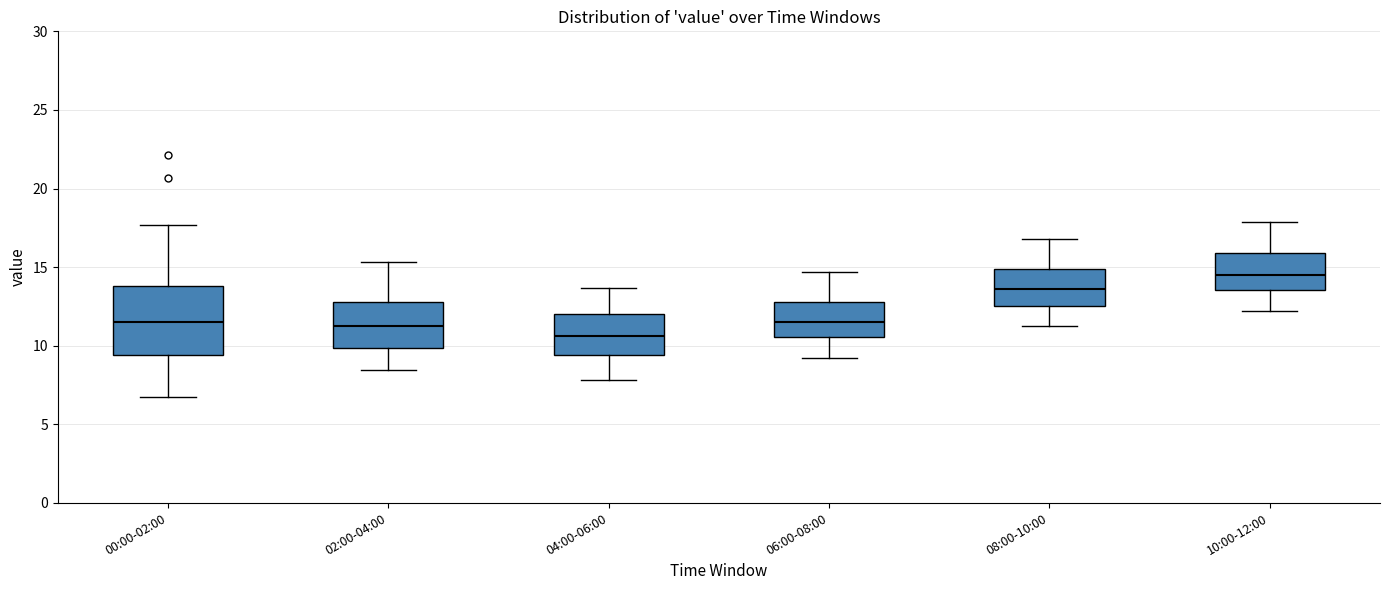

Reading left to right, transcribe this box plot: for each box, give where its median line is, the range the box spans, and where its two whiskers end, as read against the y-axis. The values are not printed on the chart, so give them approximately, as read against the axis.

00:00-02:00: median 11.5, box 9.5 to 14.0, whiskers 6.5 to 17.5
02:00-04:00: median 11.5, box 10.0 to 13.0, whiskers 8.5 to 15.5
04:00-06:00: median 10.5, box 9.5 to 12.0, whiskers 8.0 to 13.5
06:00-08:00: median 11.5, box 10.5 to 13.0, whiskers 9.0 to 14.5
08:00-10:00: median 13.5, box 12.5 to 15.0, whiskers 11.0 to 17.0
10:00-12:00: median 14.5, box 13.5 to 16.0, whiskers 12.0 to 18.0